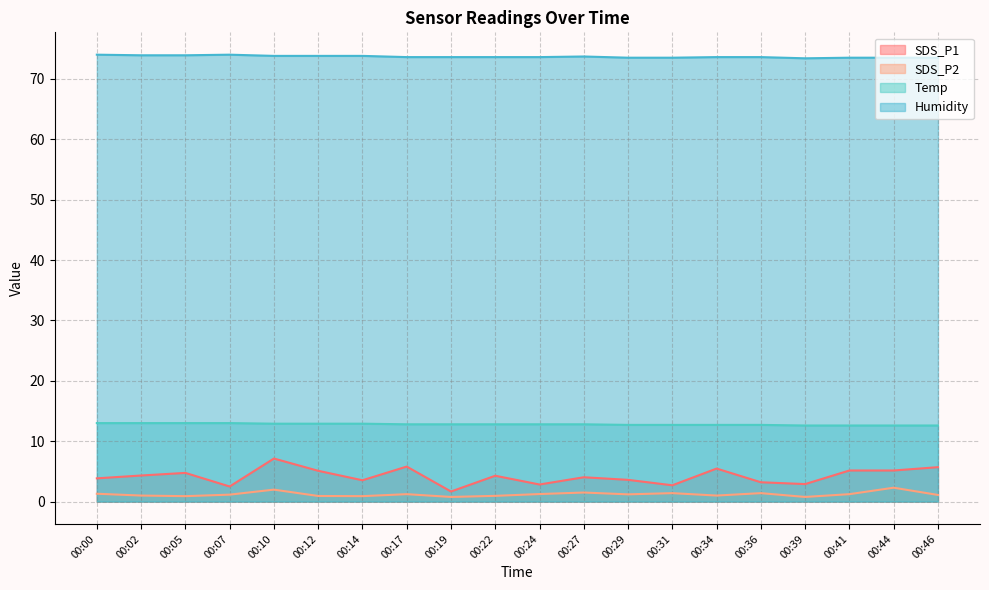

How many lines are shown in the chart?

4